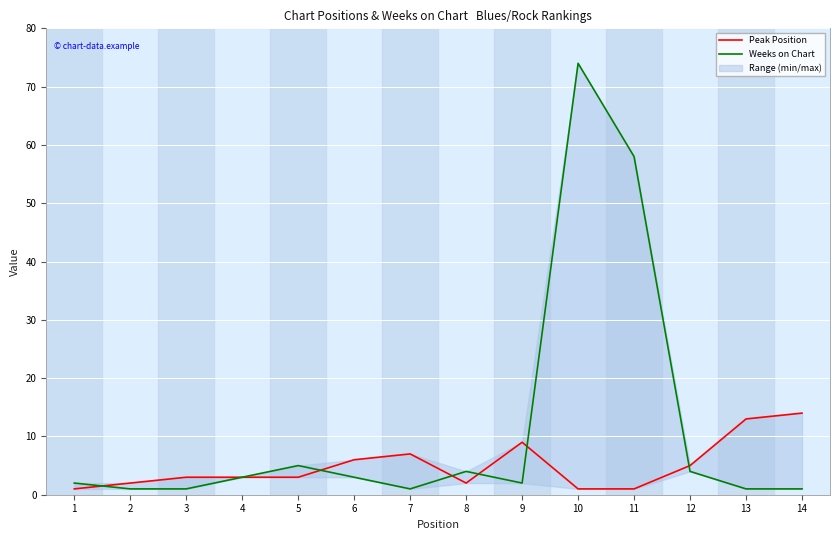

What is the sum of all Peak Position values?

70